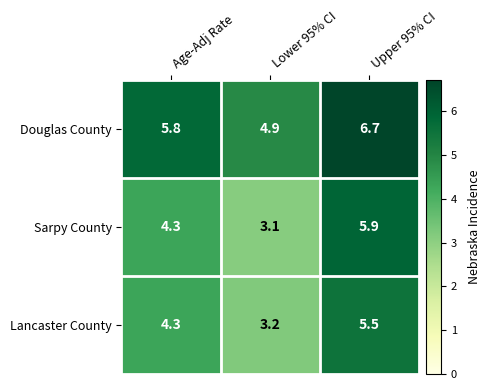

What is the smallest value displayed?

3.1